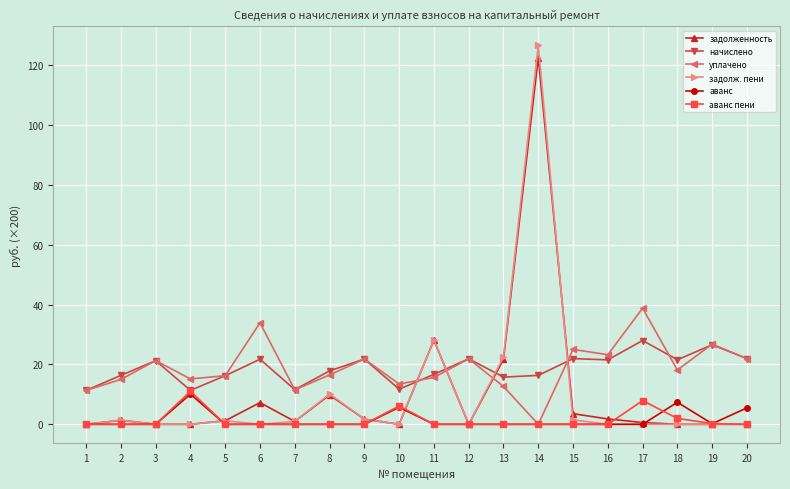

How many categories are shown in the chart?

20